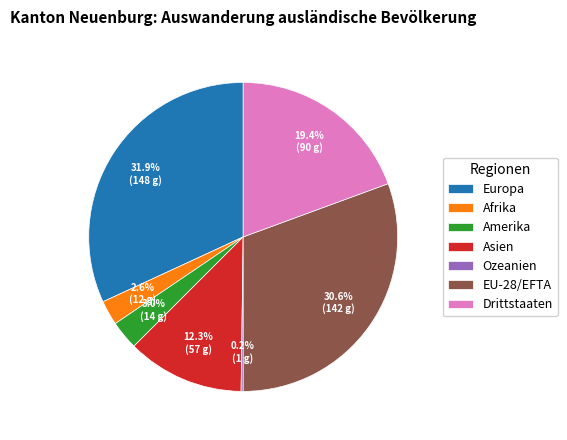

Do Asien and EU-28/EFTA together represent more than half of the pie?

No